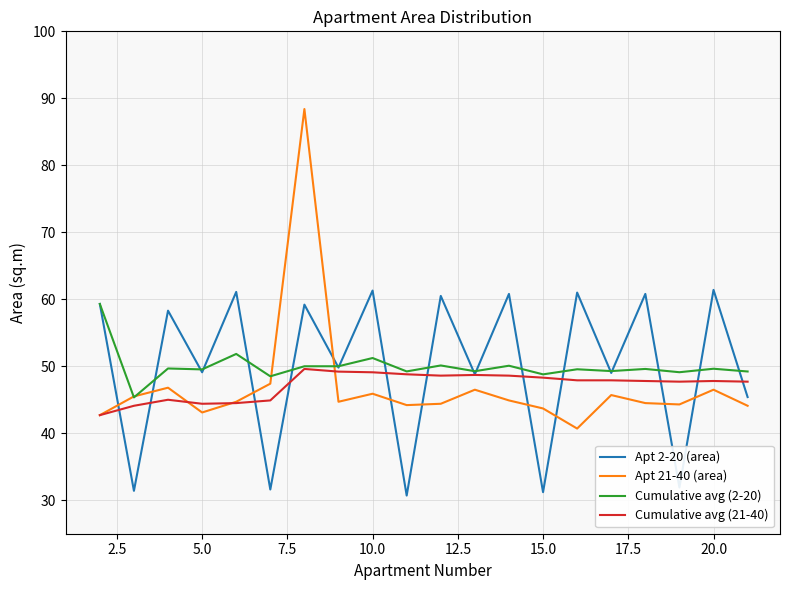

How many lines are shown in the chart?

4